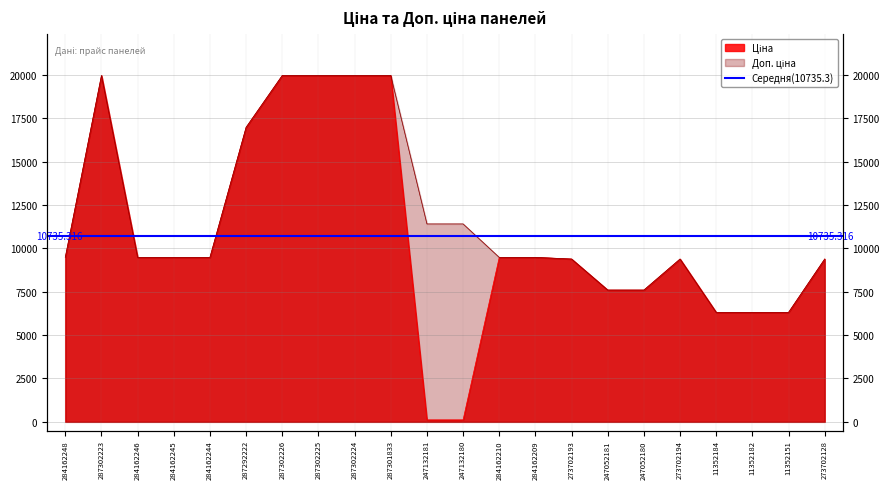

The value of Ціна at 287302226 is 9249.8. True or false?

False